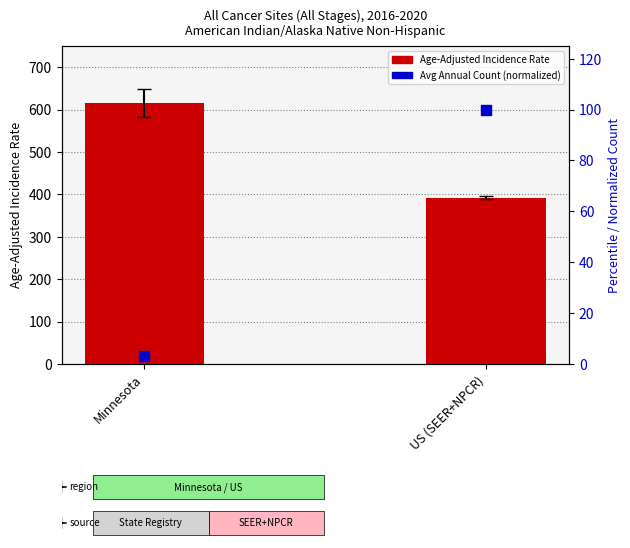

Which series has the largest Y range (max minus min)?

Age-Adjusted Incidence Rate